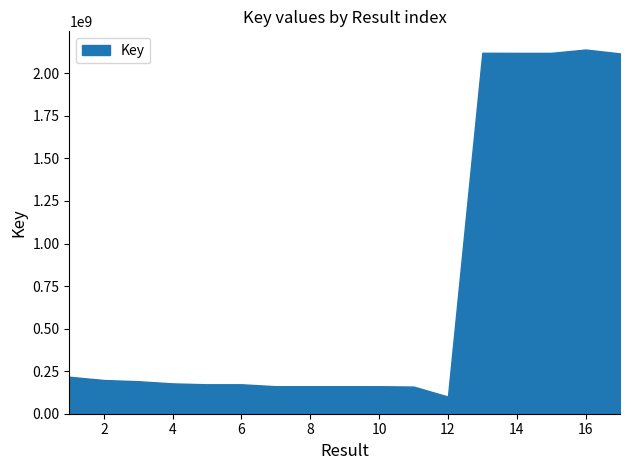

How many interior local valleys (lower than both neighbors) does the data have?

5